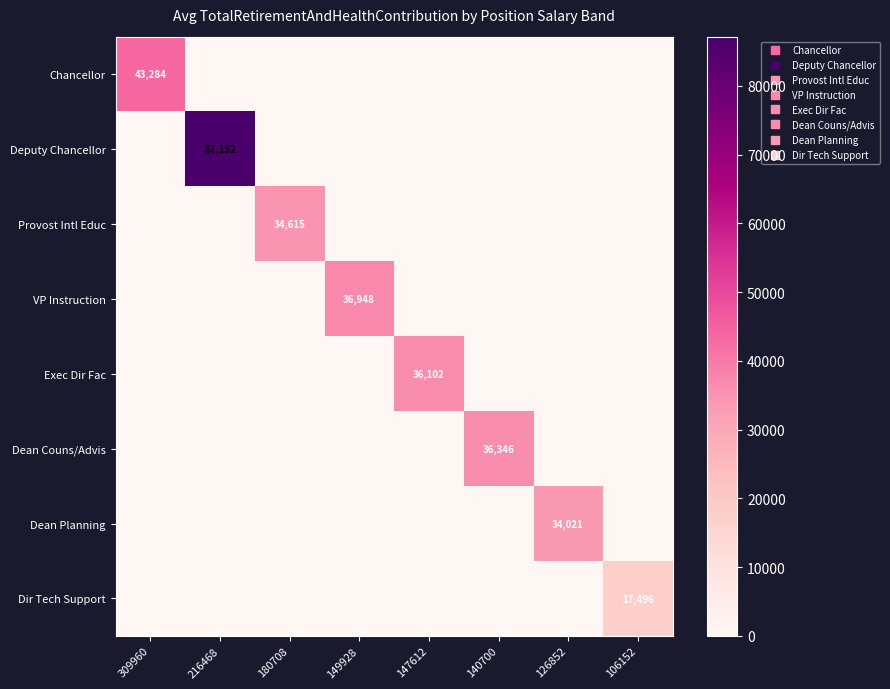

The value of Exec Dir Fac at 180708 is 0. True or false?

True